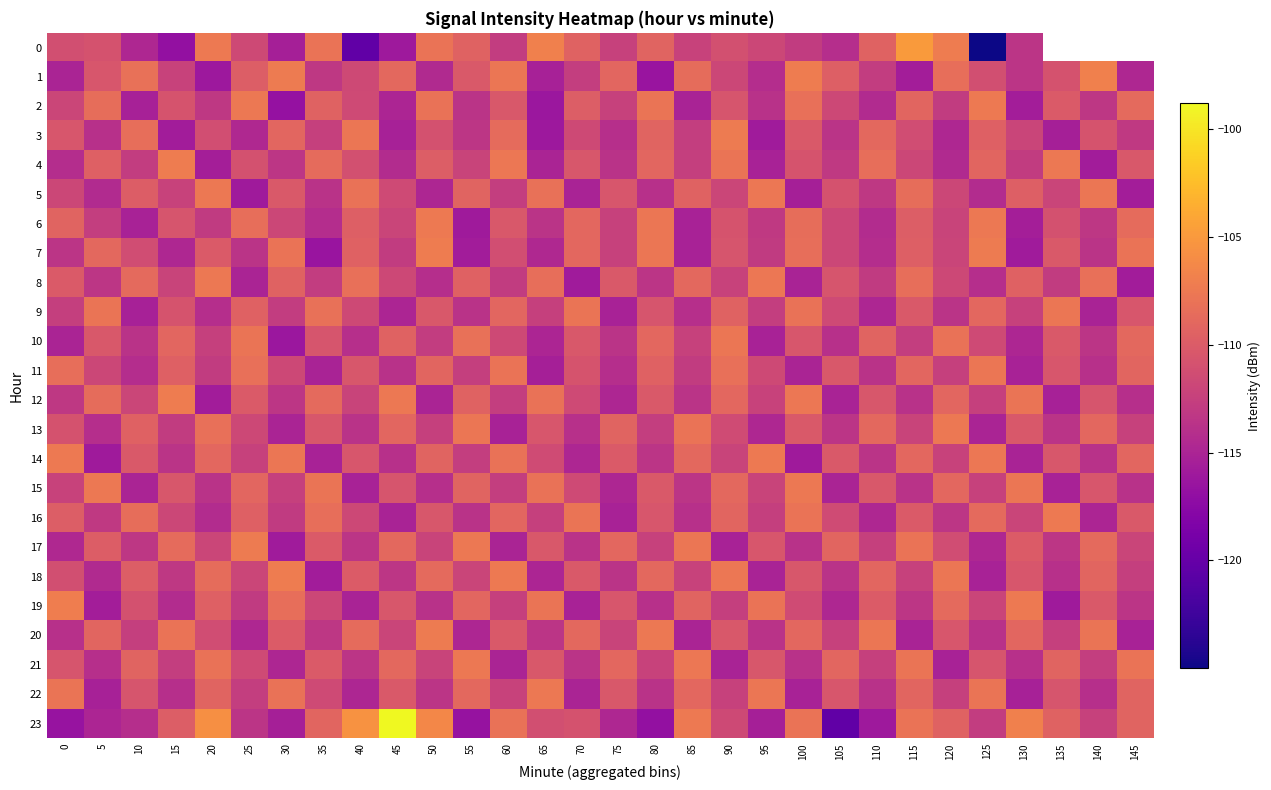

List the series in order of their peak value, highest first.

23, 0, 1, 19, 4, 7, 12, 18, 3, 17, 20, 2, 6, 14, 16, 5, 8, 13, 15, 21, 22, 9, 10, 11